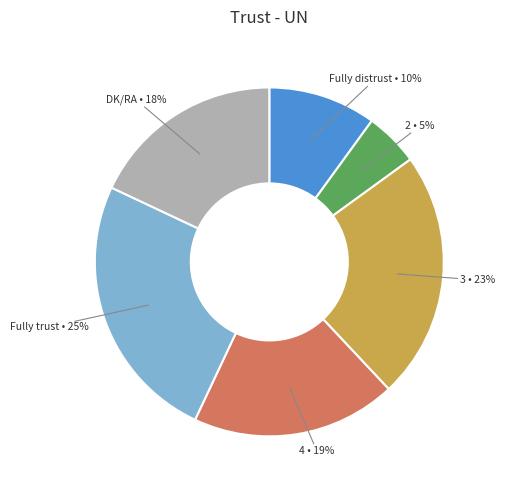

Is there a majority slice in this chart?

No